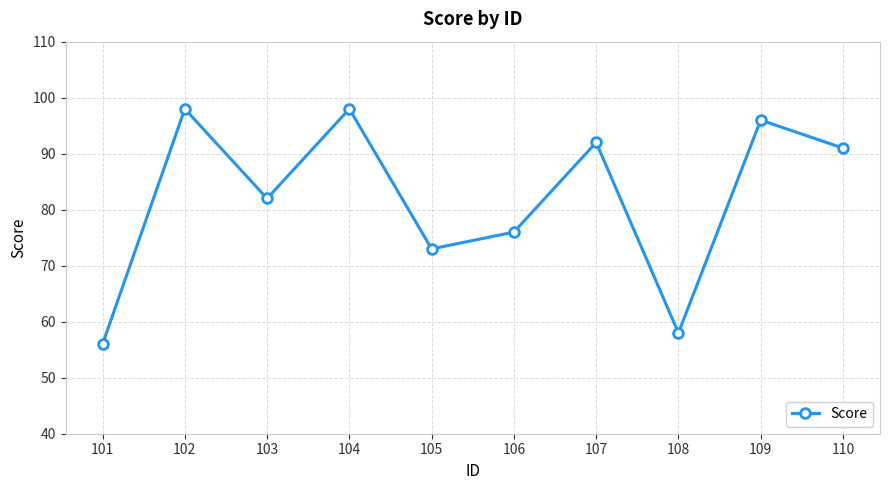

At which category does the data reach its first local valley?

103